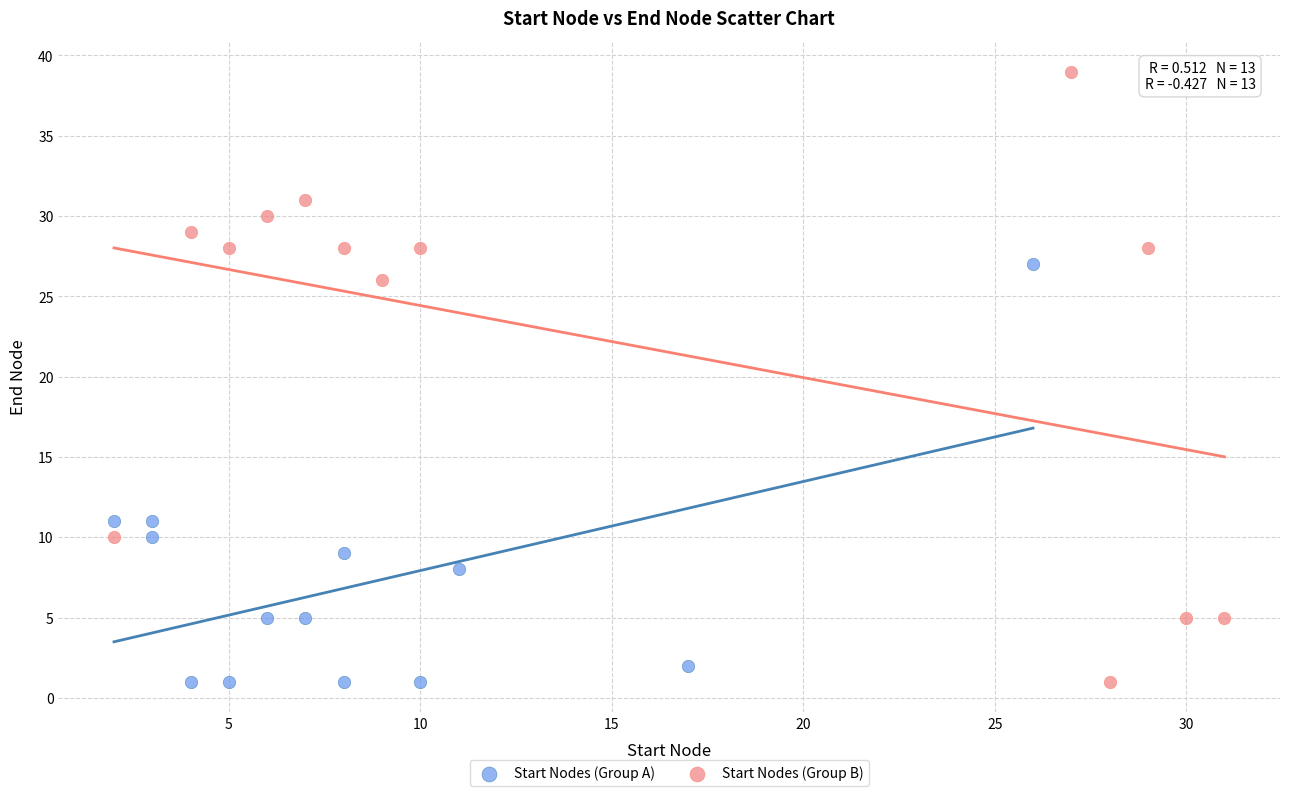

Which series has the largest Y range (max minus min)?

Start Nodes (Group B)